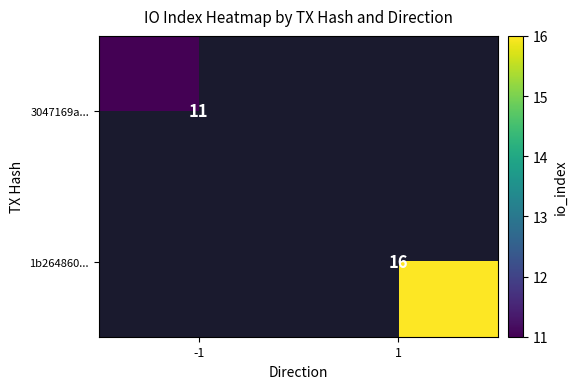

Which label corresponds to the largest value in the chart?

1